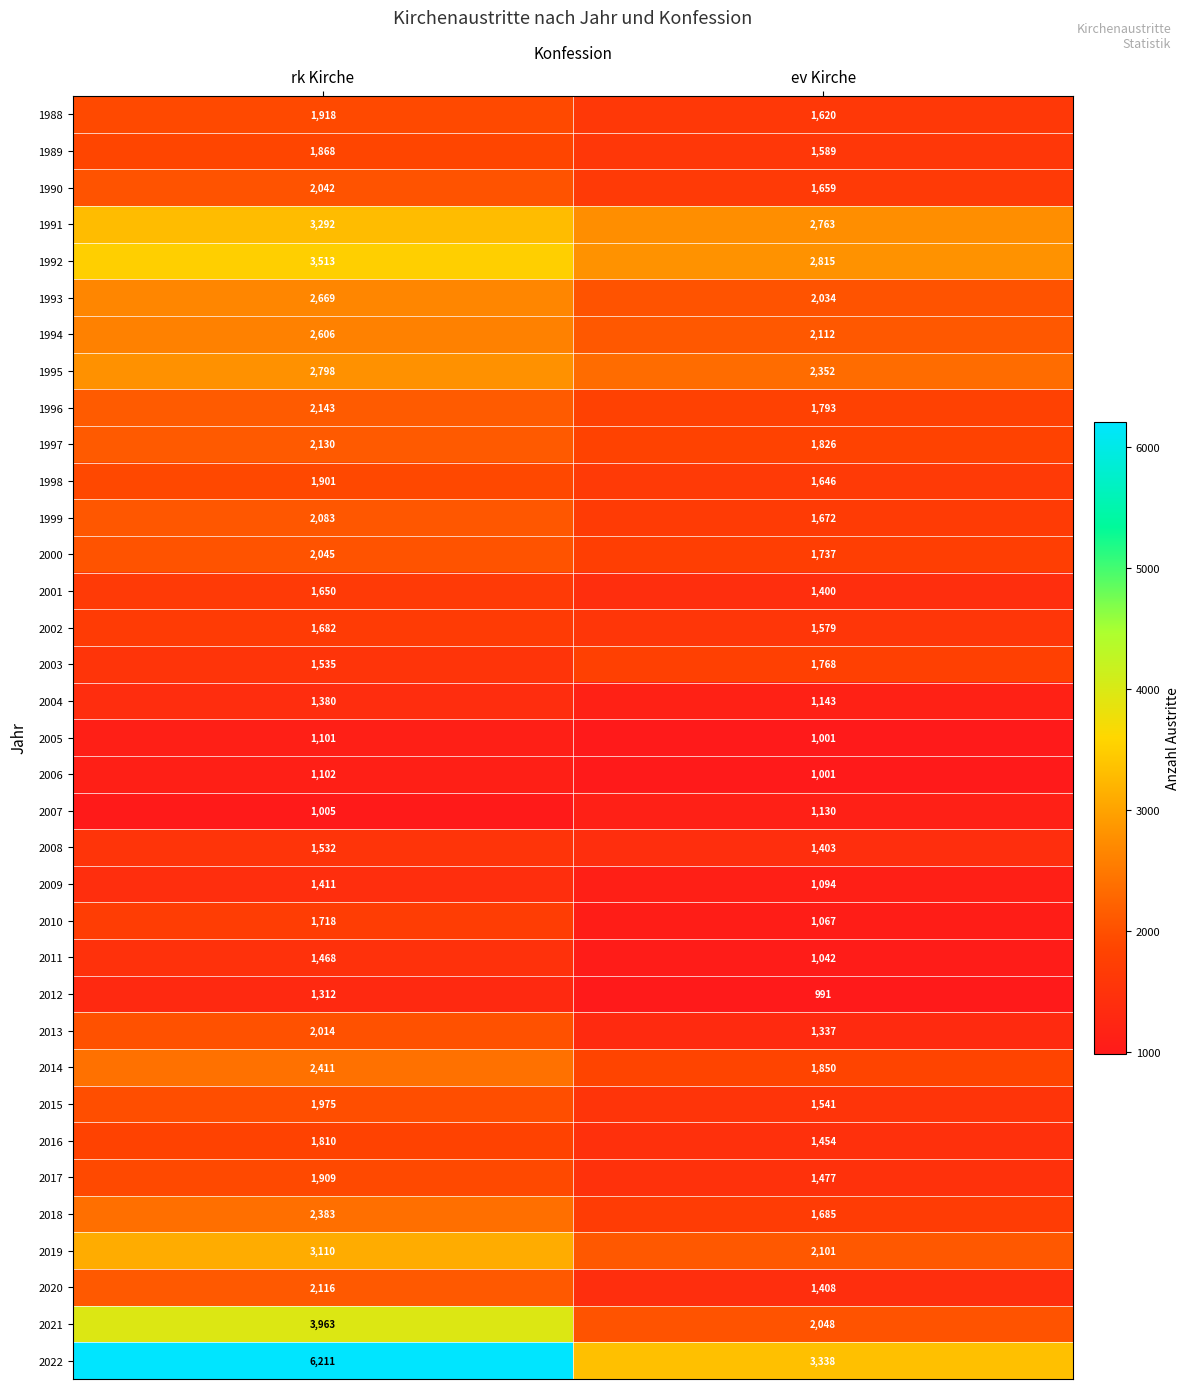

Is the value of 2009 at rk Kirche greater than the value of 2000 at ev Kirche?

No